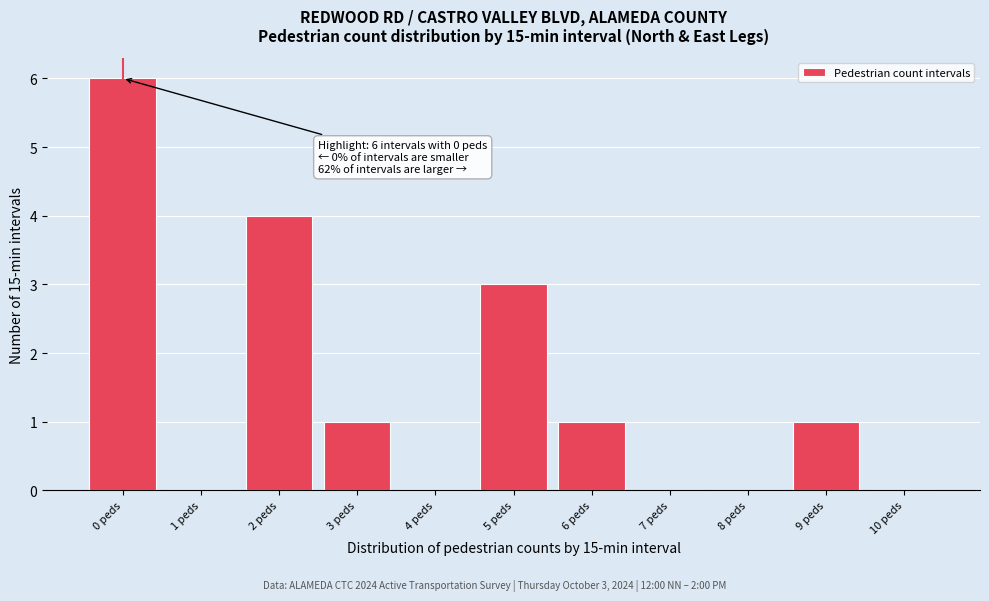

Reading left to right, transcribe all the data shown in this chart.

0 peds=6	1 peds=0	2 peds=4	3 peds=1	4 peds=0	5 peds=3	6 peds=1	7 peds=0	8 peds=0	9 peds=1	10 peds=0